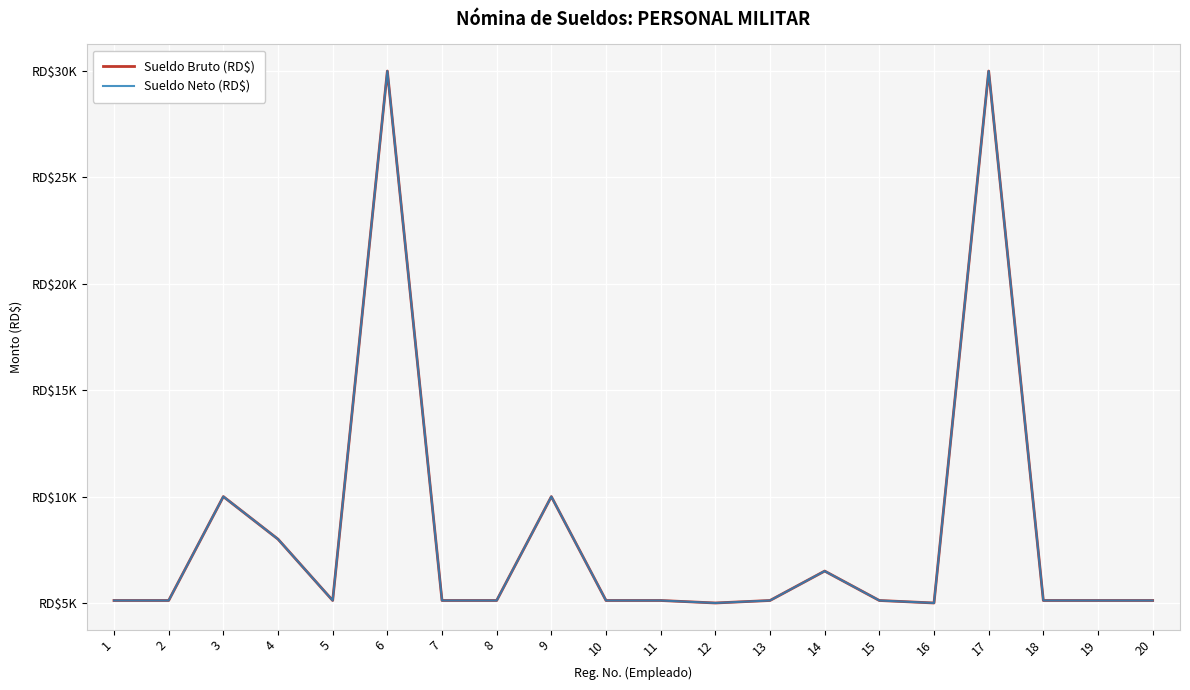

Is the value of Sueldo Neto (RD$) at 11 greater than the value of Sueldo Bruto (RD$) at 7?

No